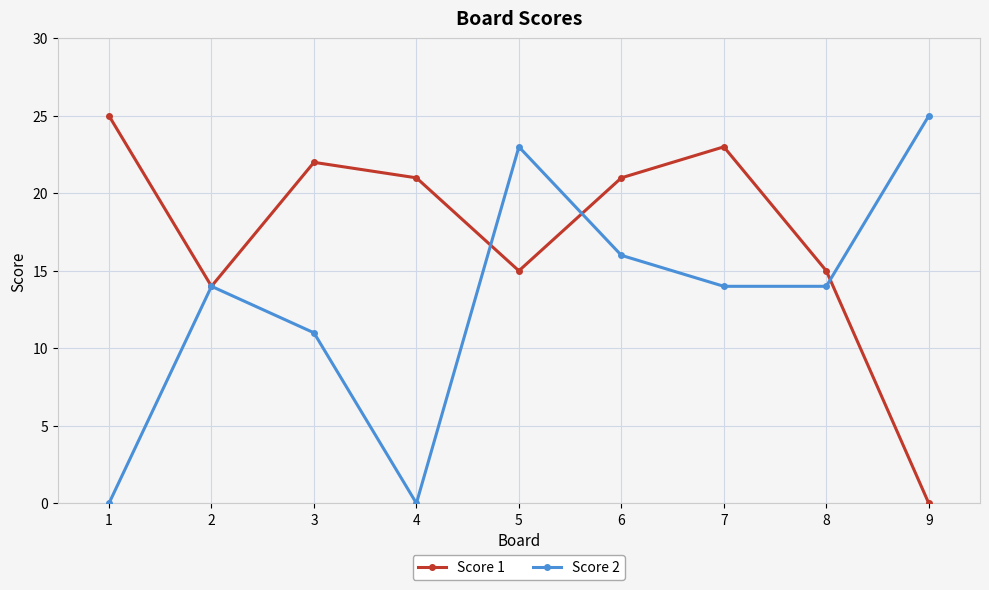

How many series are shown in this chart?

2